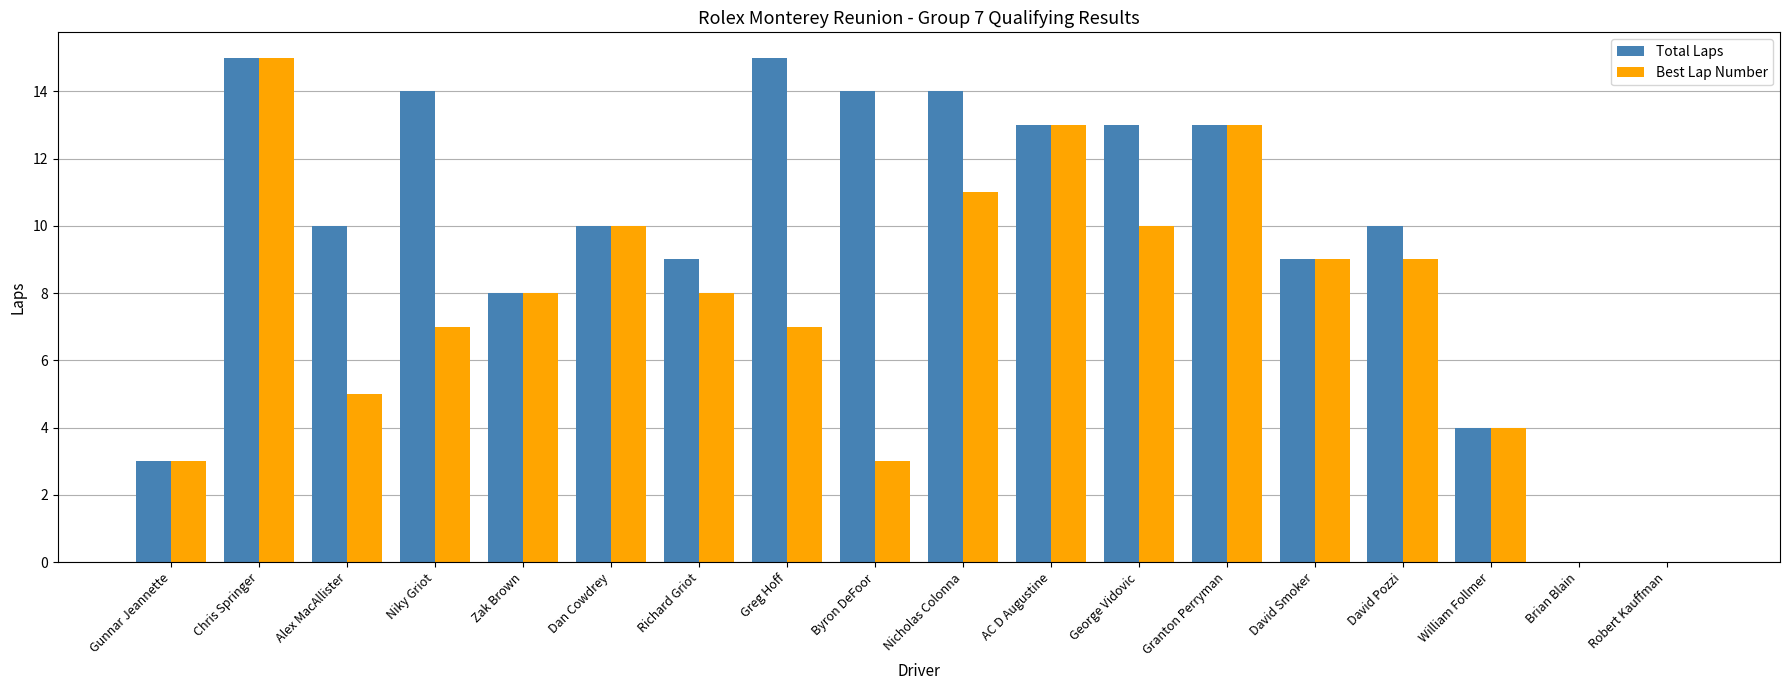

Read the Total Laps value at Nicholas Colonna.

14